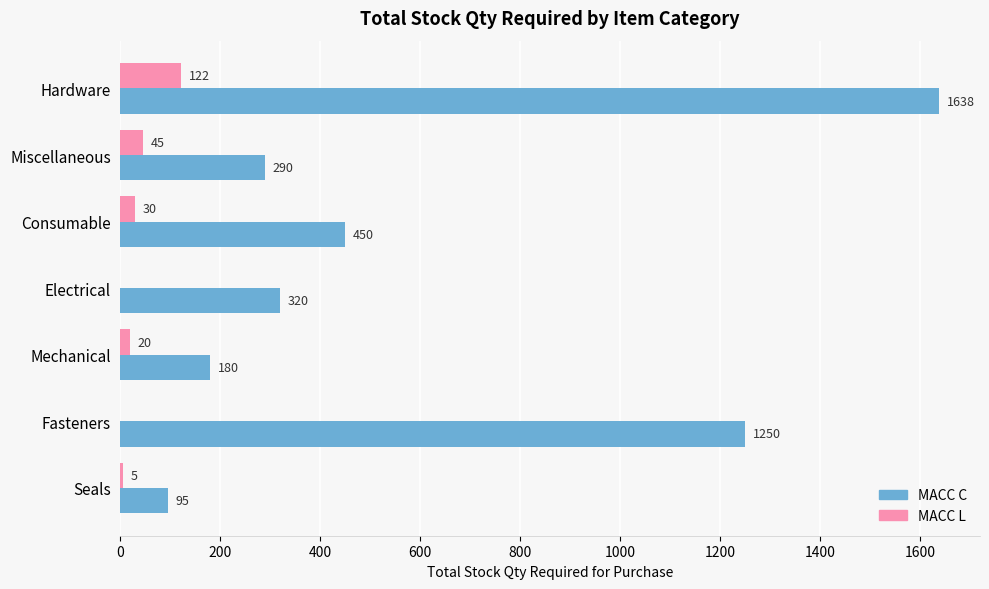

What is the approximate value of MACC C at Fasteners?

1250